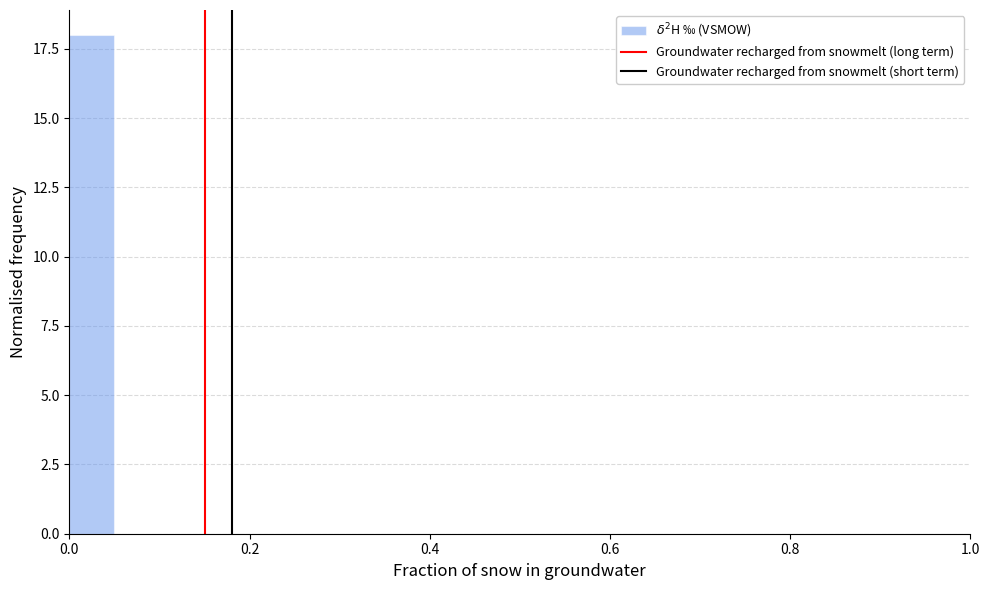

Around what value on the x-axis is the tallest bar? Give the approximate position of its centre, as read against the axis.

0.02